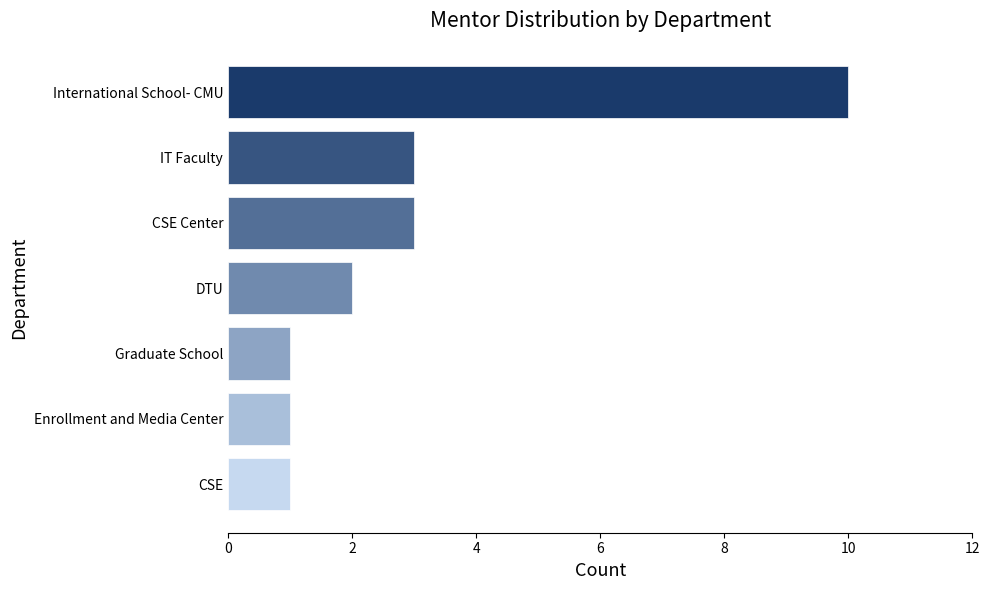

The value at CSE Center is 1. True or false?

False